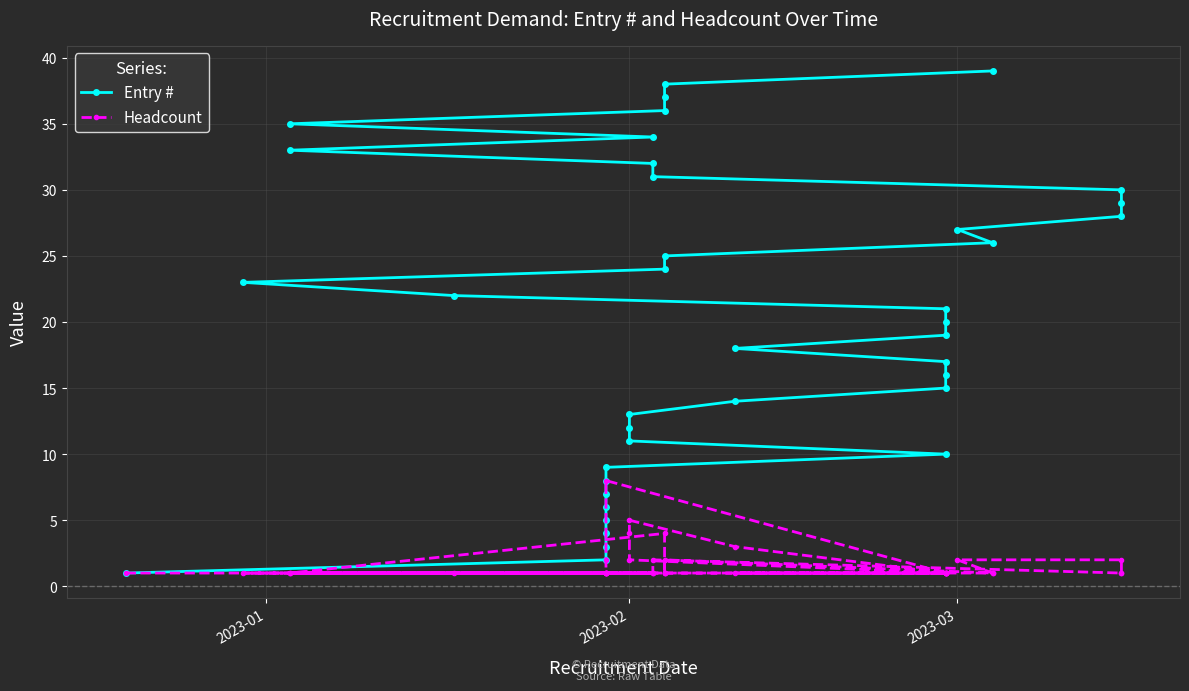

Does the chart display data point markers on the line(s)?

Yes